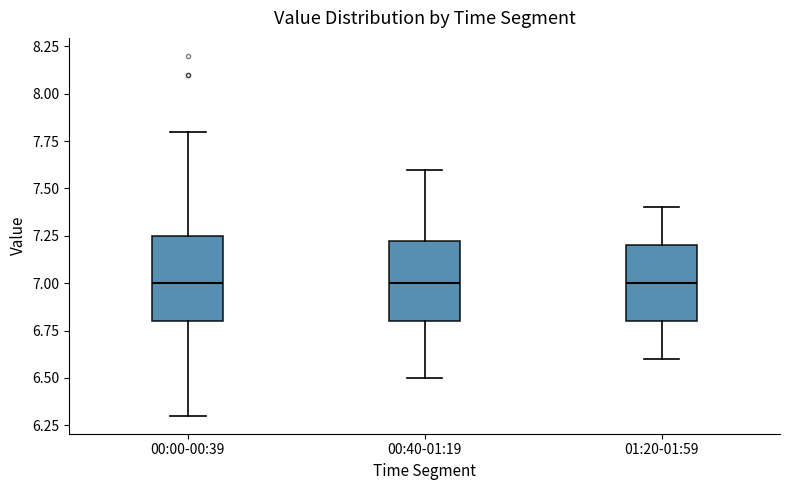

Reading left to right, transcribe this box plot: for each box, give where its median line is, the range the box spans, and where its two whiskers end, as read against the y-axis. The values are not printed on the chart, so give them approximately, as read against the axis.

00:00-00:39: median 7.00, box 6.80 to 7.25, whiskers 6.30 to 7.80
00:40-01:19: median 7.00, box 6.80 to 7.25, whiskers 6.50 to 7.60
01:20-01:59: median 7.00, box 6.80 to 7.20, whiskers 6.60 to 7.40